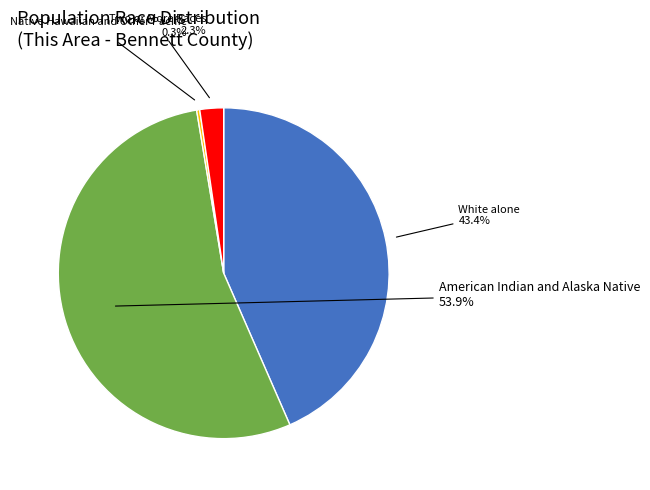

How many segments does this pie chart have?

4